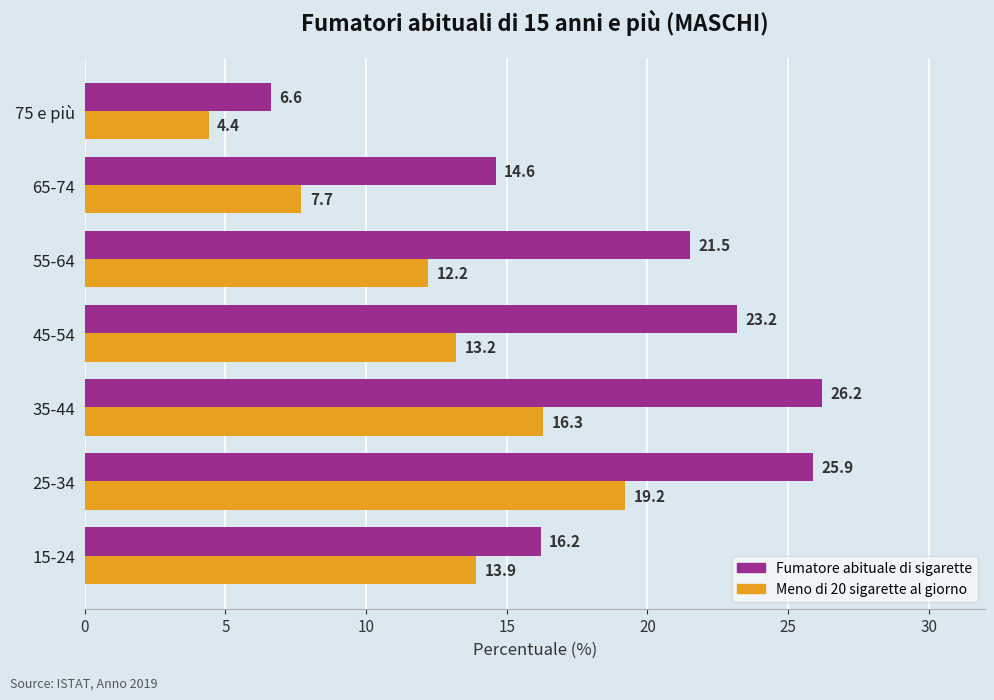

List the series in order of their peak value, lowest first.

Meno di 20 sigarette al giorno, Fumatore abituale di sigarette